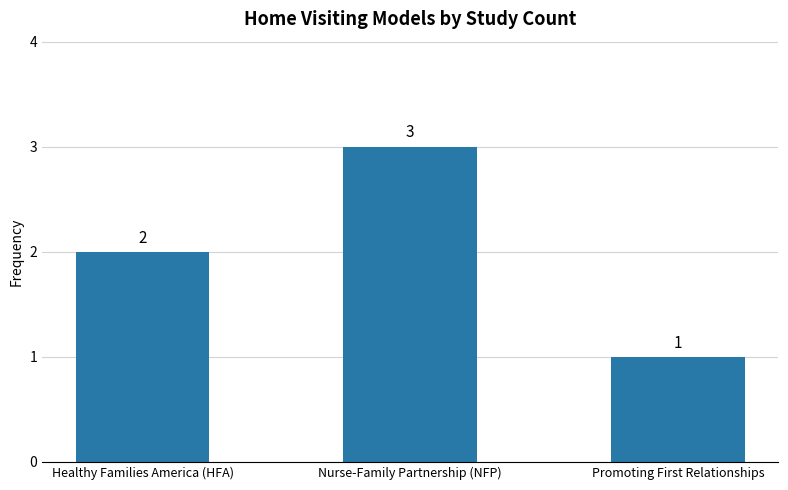

What is the sum of all values?

6